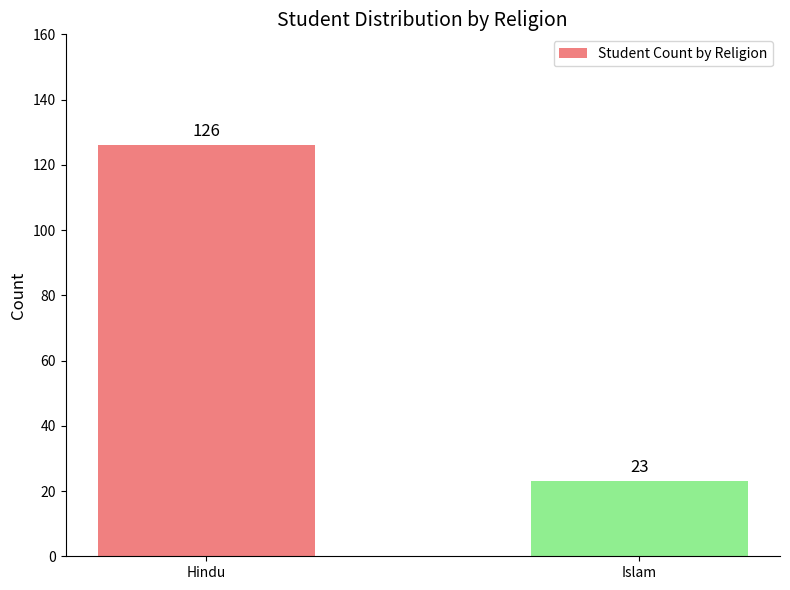

What is the difference between the maximum and minimum values?

103